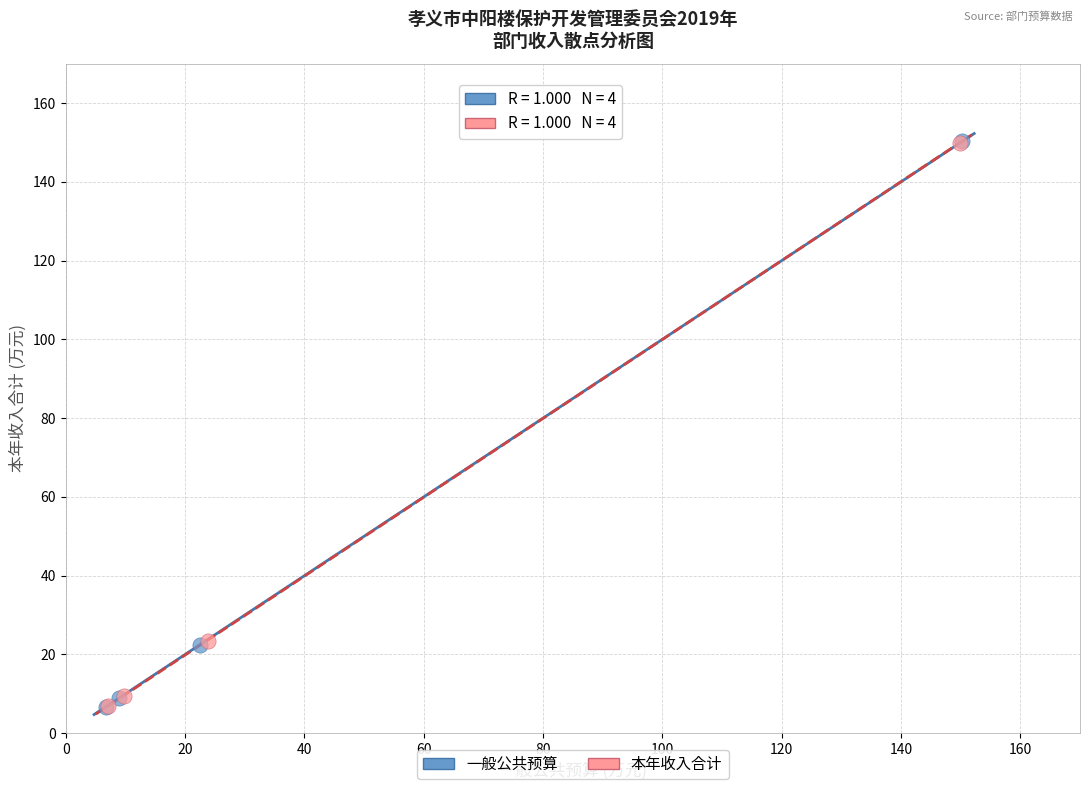

What are all the series names shown in the legend?

一般公共预算, 本年收入合计